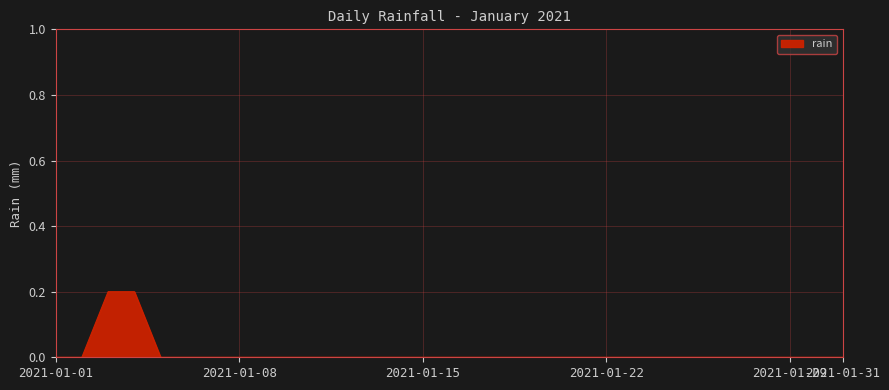

At which label is the value closest to 0?

2021-01-01